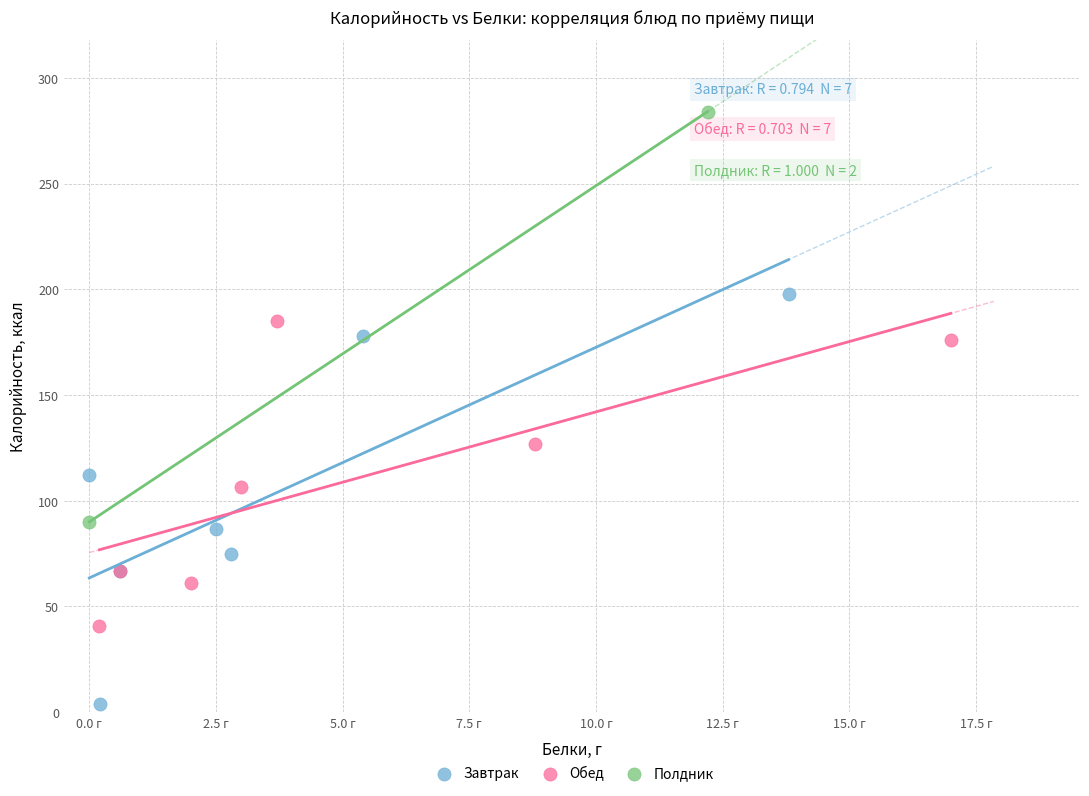

What are all the series names shown in the legend?

Завтрак, Обед, Полдник